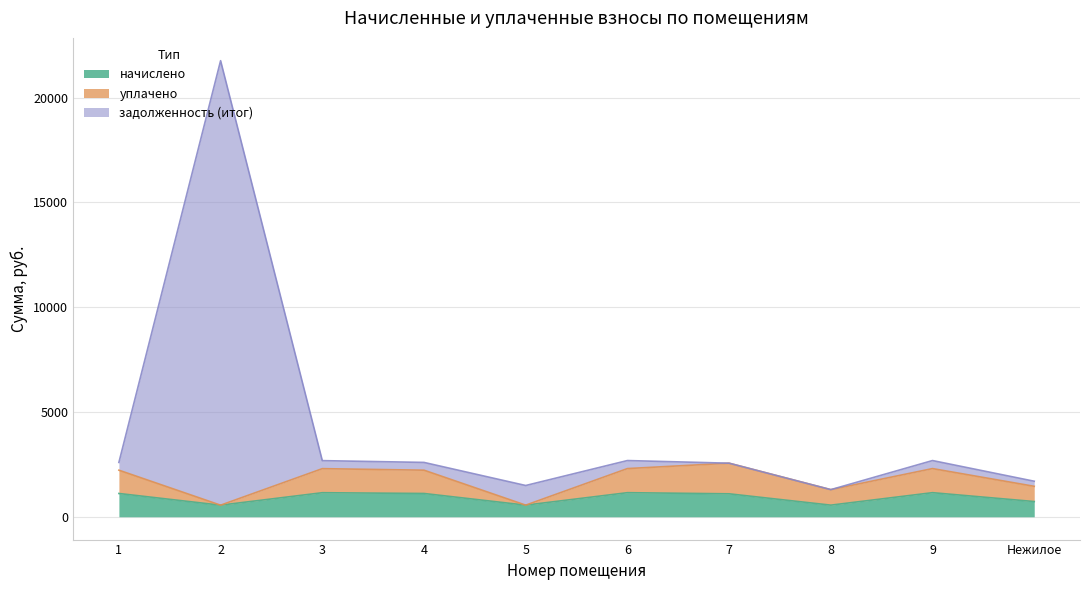

What are all the series names shown in the legend?

начислено, уплачено, задолженность (итог)